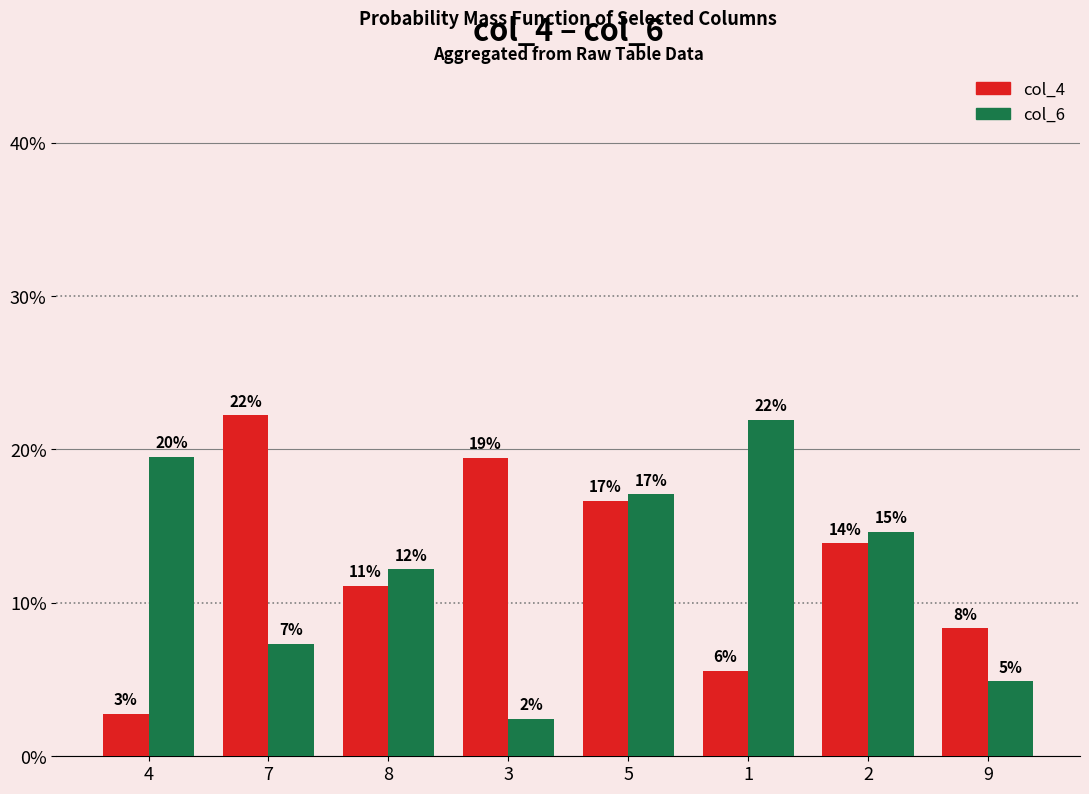

Reading left to right, extract all data points from this chart.

col_4: 2.8	22.2	11.1	19.4	16.7	5.6	13.9	8.3
col_6: 19.5	7.3	12.2	2.4	17.1	22.0	14.6	4.9